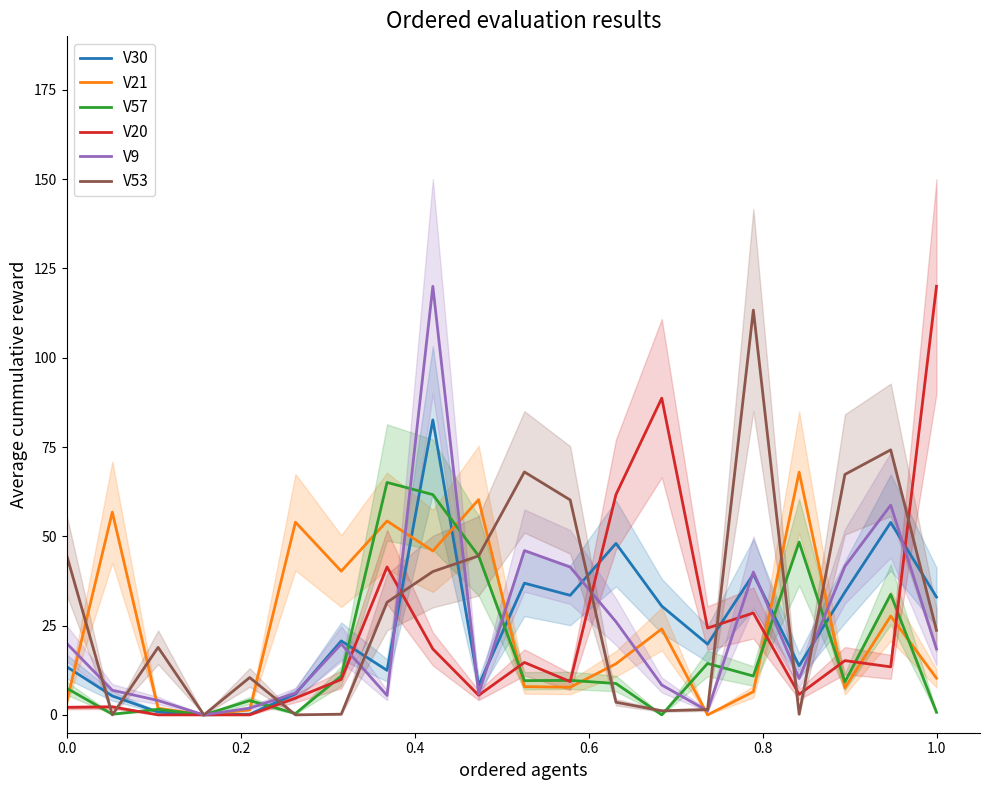

What is the highest value of the V30 series?

82.6